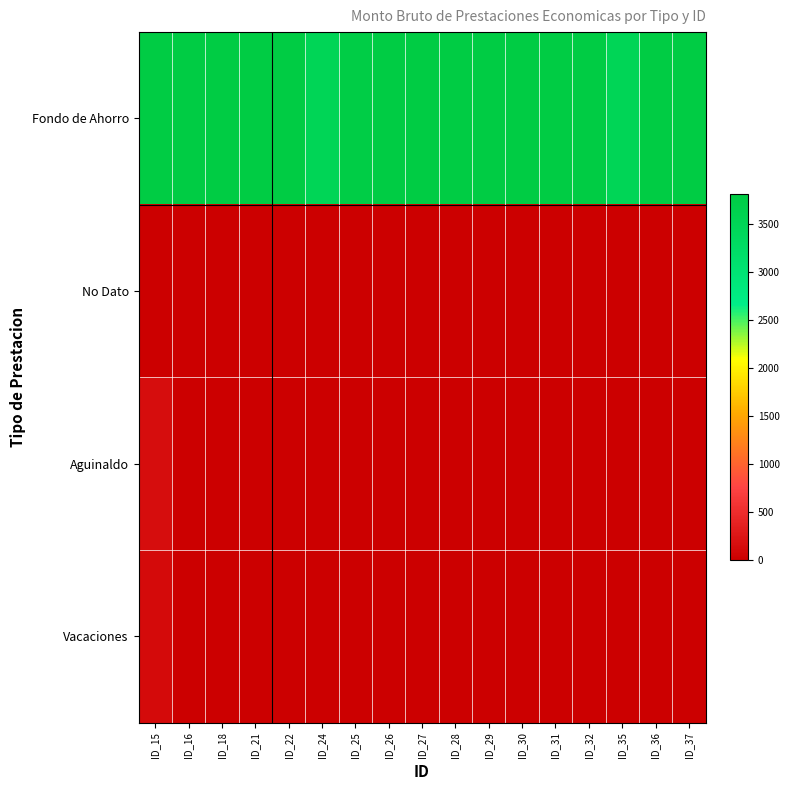

Rank the series at ID_37 from lowest to highest value.

No Dato, Aguinaldo, Vacaciones, Fondo de Ahorro